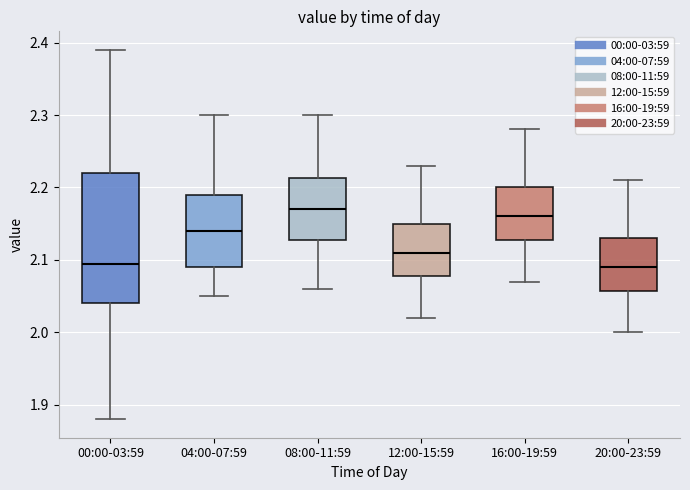

Reading left to right, transcribe this box plot: for each box, give where its median line is, the range the box spans, and where its two whiskers end, as read against the y-axis. The values are not printed on the chart, so give them approximately, as read against the axis.

00:00-03:59: median 2.10, box 2.04 to 2.22, whiskers 1.88 to 2.39
04:00-07:59: median 2.14, box 2.09 to 2.19, whiskers 2.05 to 2.30
08:00-11:59: median 2.17, box 2.13 to 2.21, whiskers 2.06 to 2.30
12:00-15:59: median 2.11, box 2.08 to 2.15, whiskers 2.02 to 2.23
16:00-19:59: median 2.16, box 2.13 to 2.20, whiskers 2.07 to 2.28
20:00-23:59: median 2.09, box 2.06 to 2.13, whiskers 2.00 to 2.21